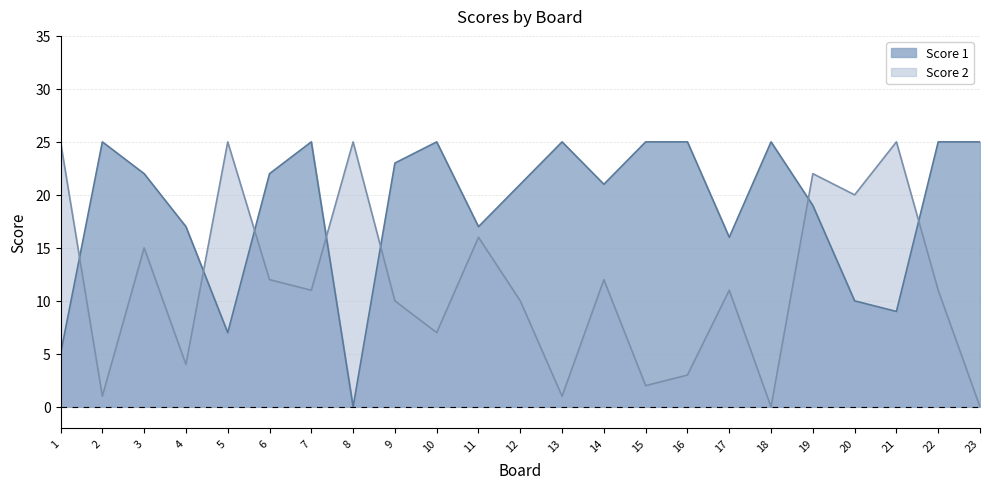

What is the value of the Score 2 point at the 13th from the left?

1